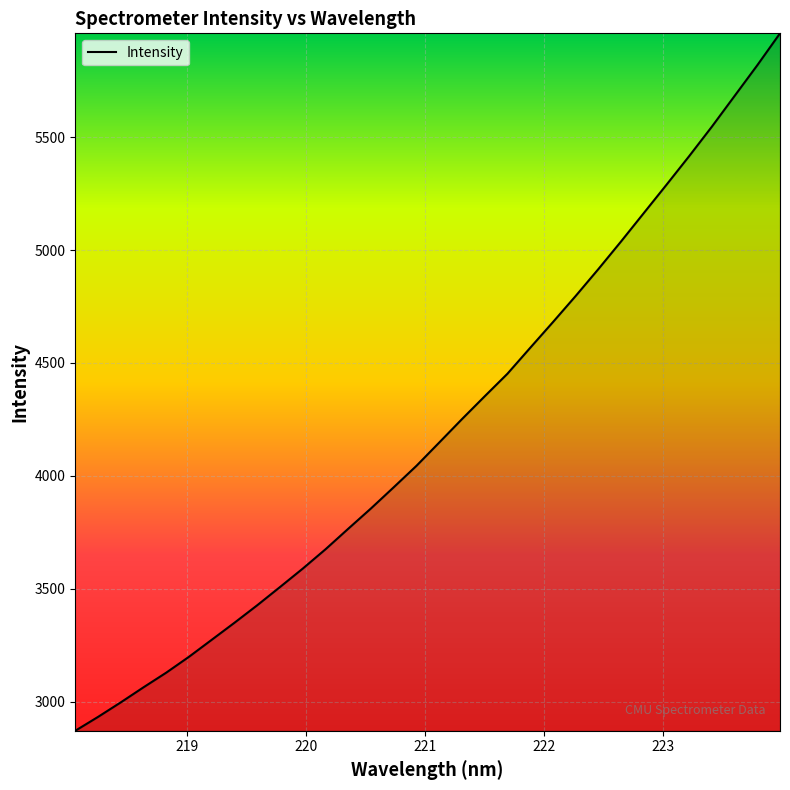

What is the smallest value displayed?

2871.2